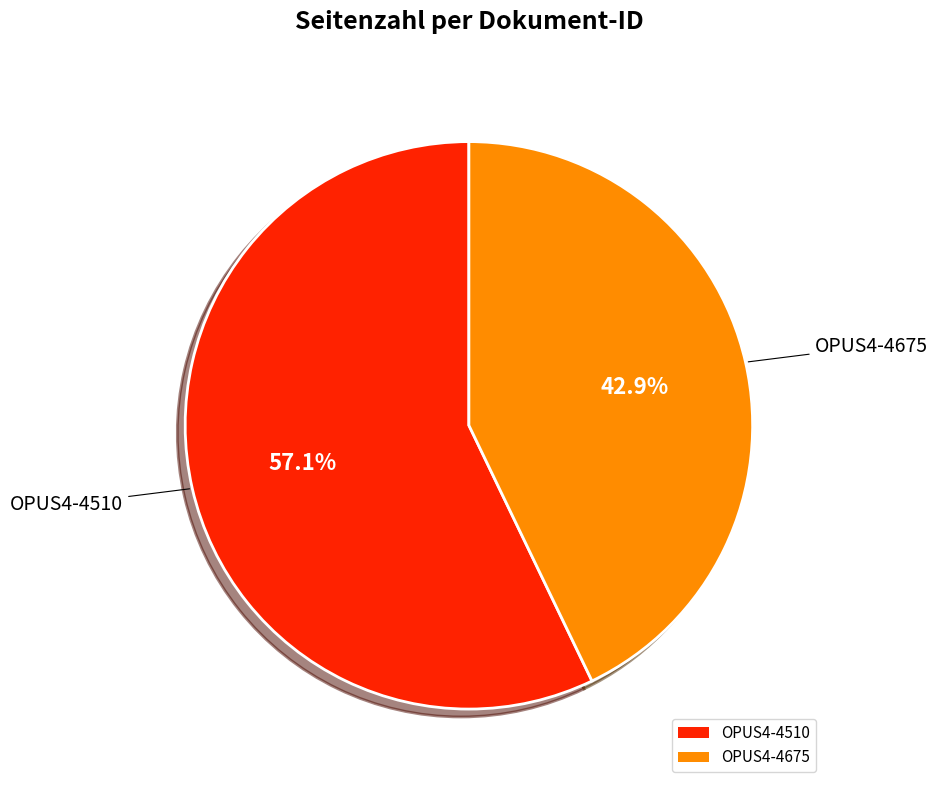

How many segments does this pie chart have?

2